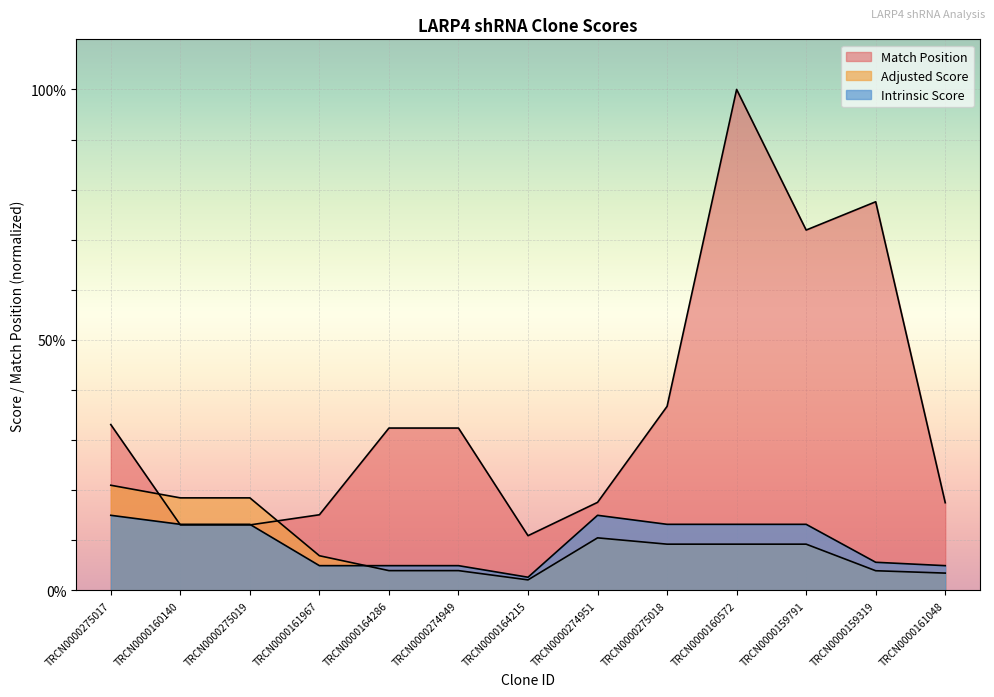

Is the value of Intrinsic Score at TRCN0000164215 greater than the value of Adjusted Score at TRCN0000161048?

No